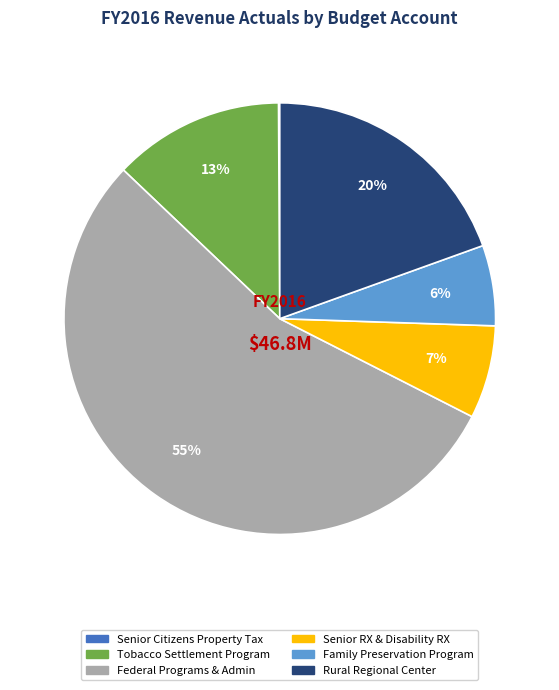

To the nearest percent, what is the average slice percentage?

17%